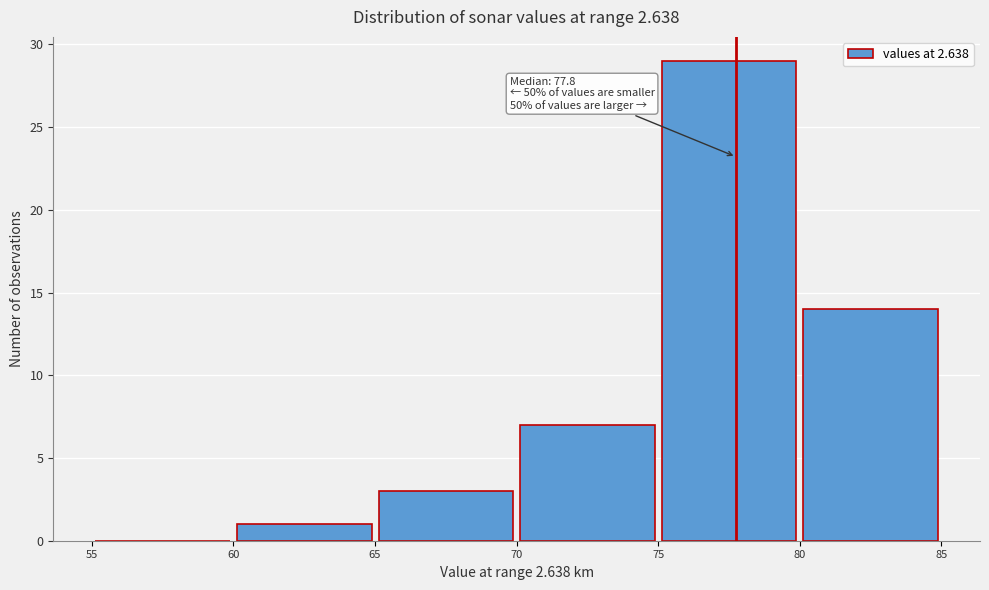

Which range on the x-axis has the tallest bar?

75 to 80